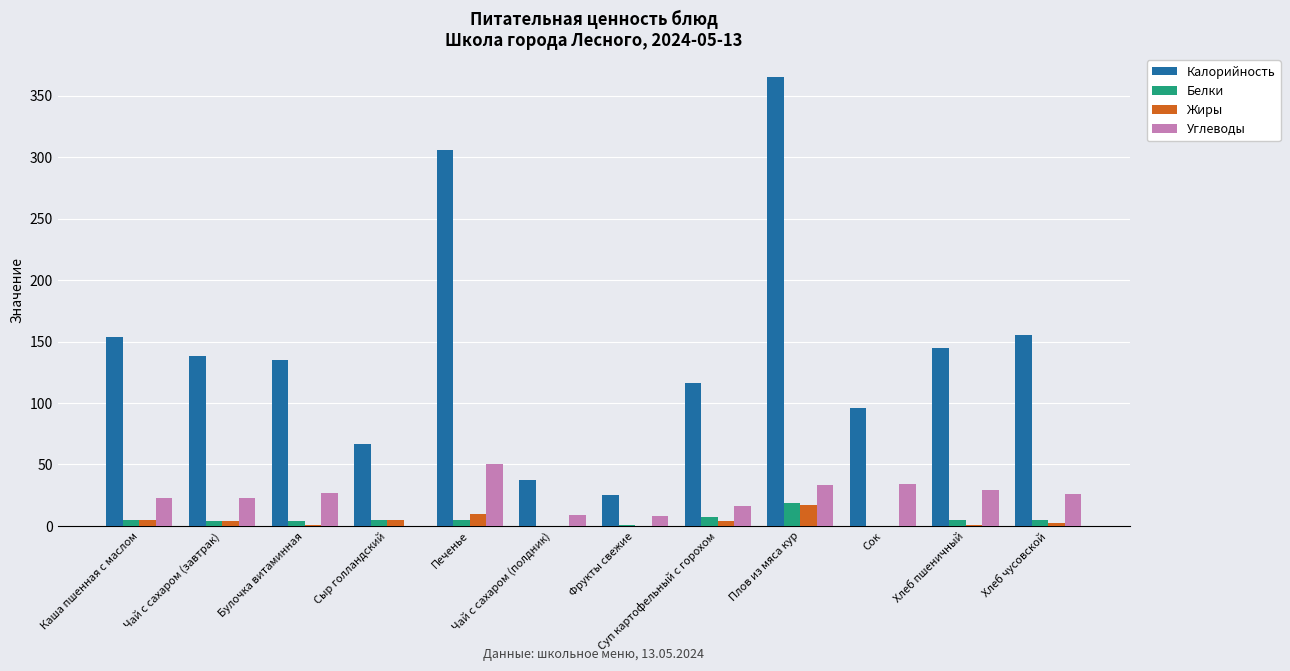

Is it true that Углеводы equals 0.0 at Сыр голландский?

True